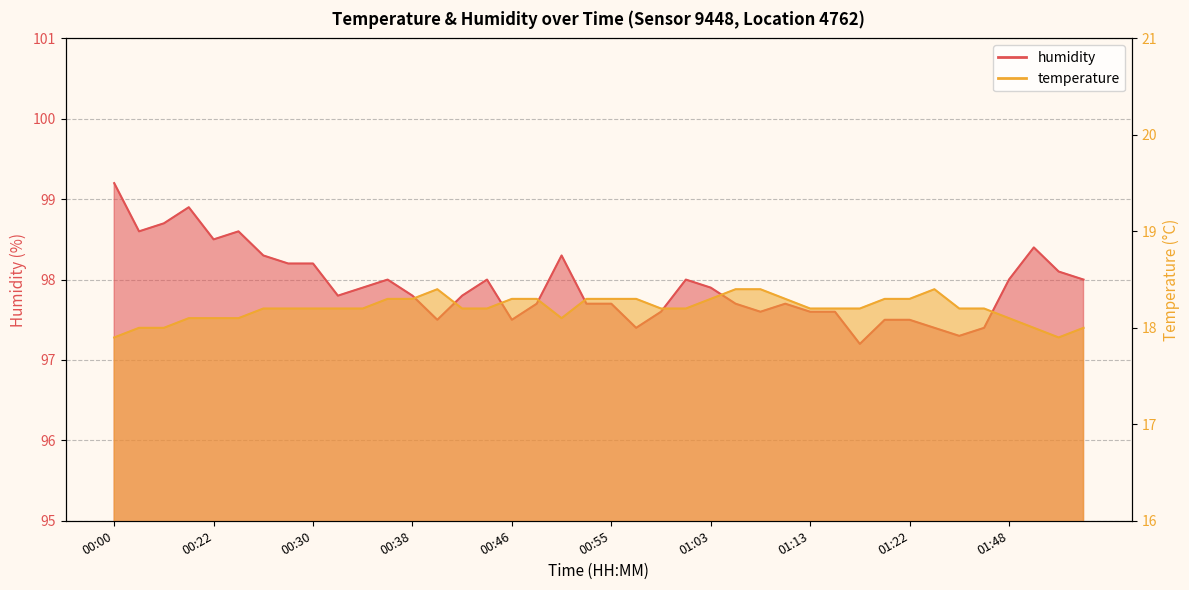

What are all the series names shown in the legend?

temperature, humidity